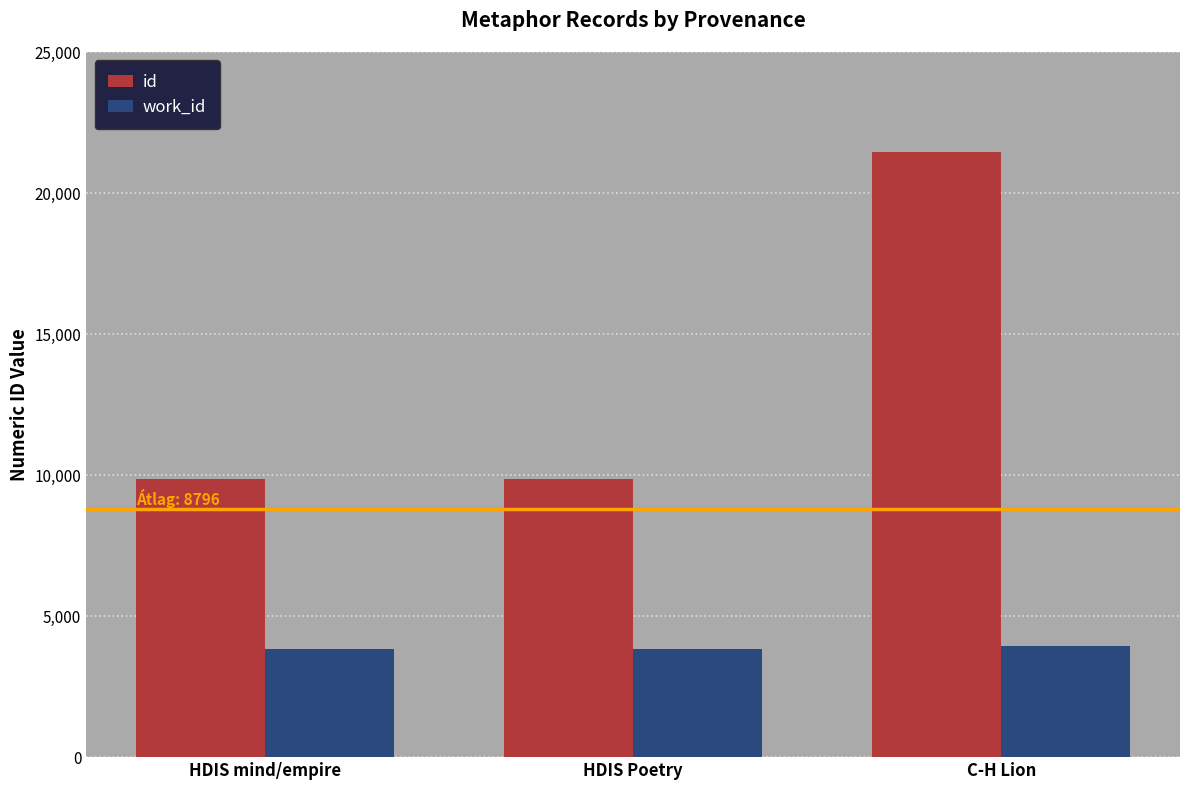

Read the work_id value at HDIS mind/empire.

3834